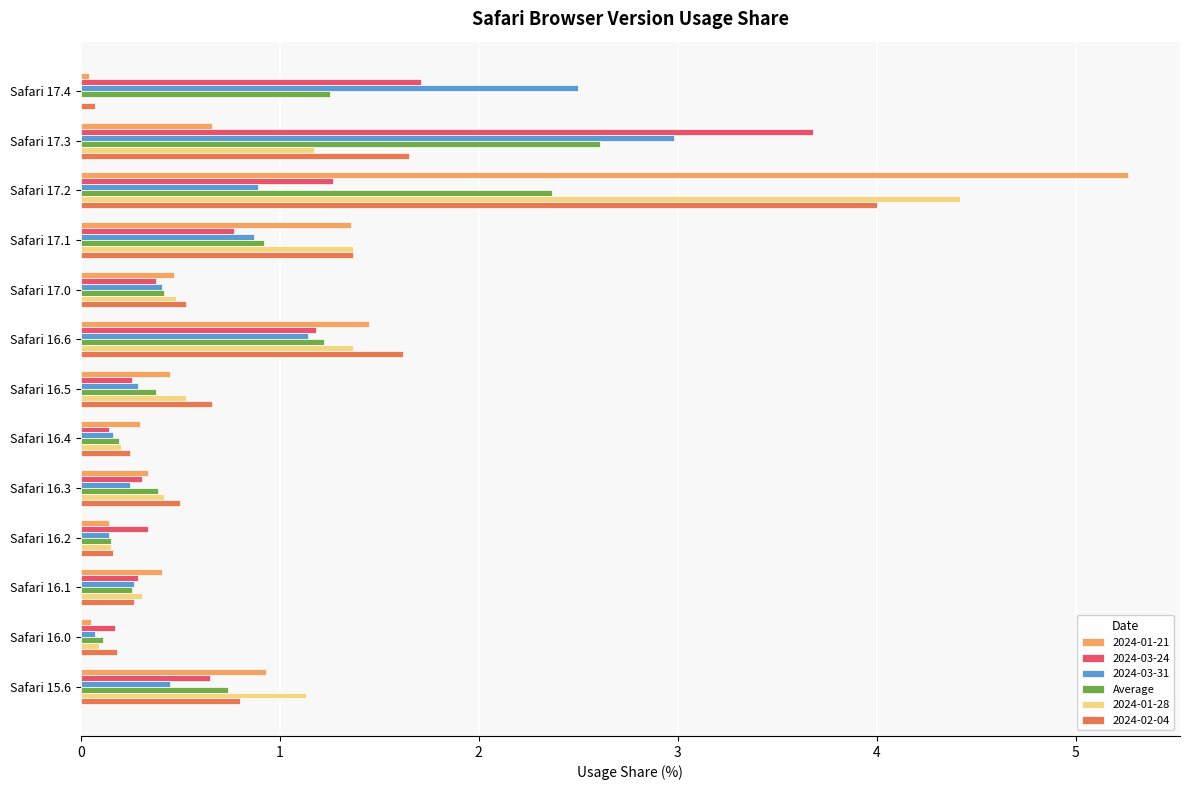

Between Safari 17.2 and Safari 16.1, which series saw the biggest shift?

2024-01-21